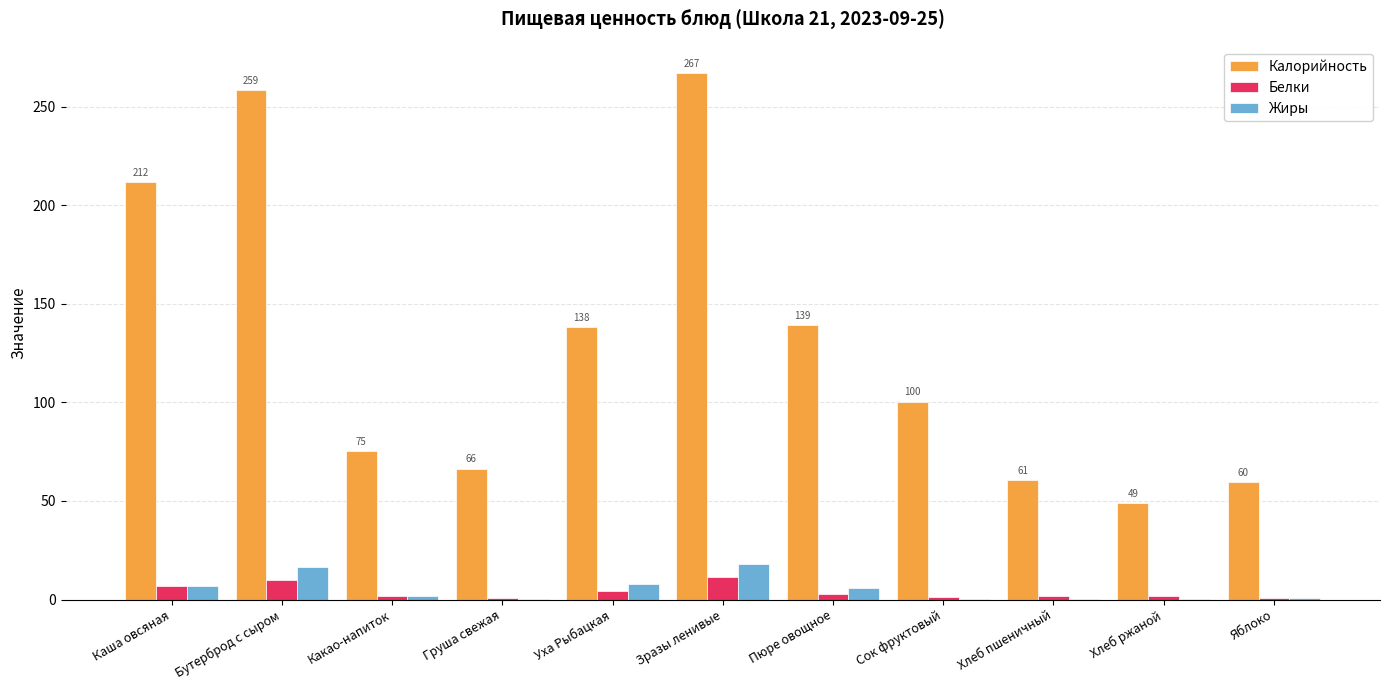

What is the sum of all Белки values?

43.4